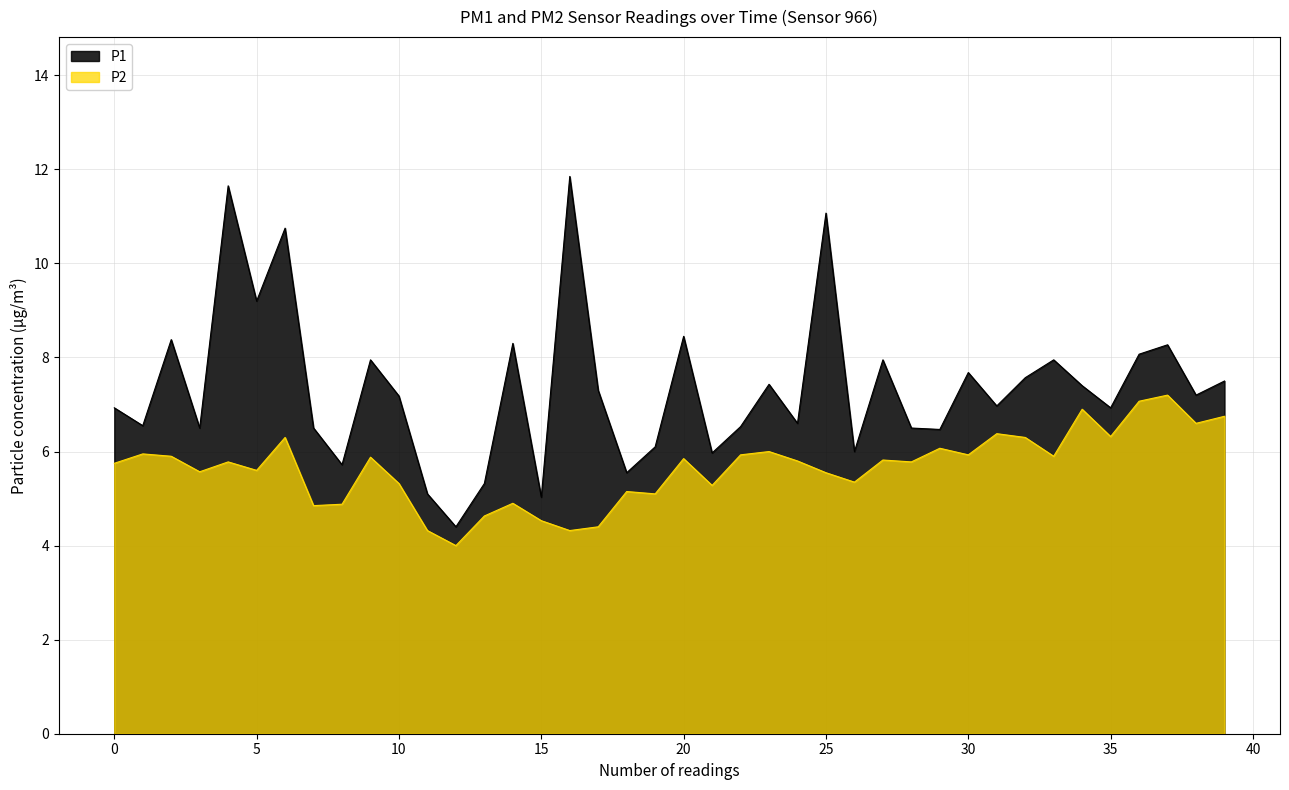

True or false: P2 has a value of 8.9 at 20.

False